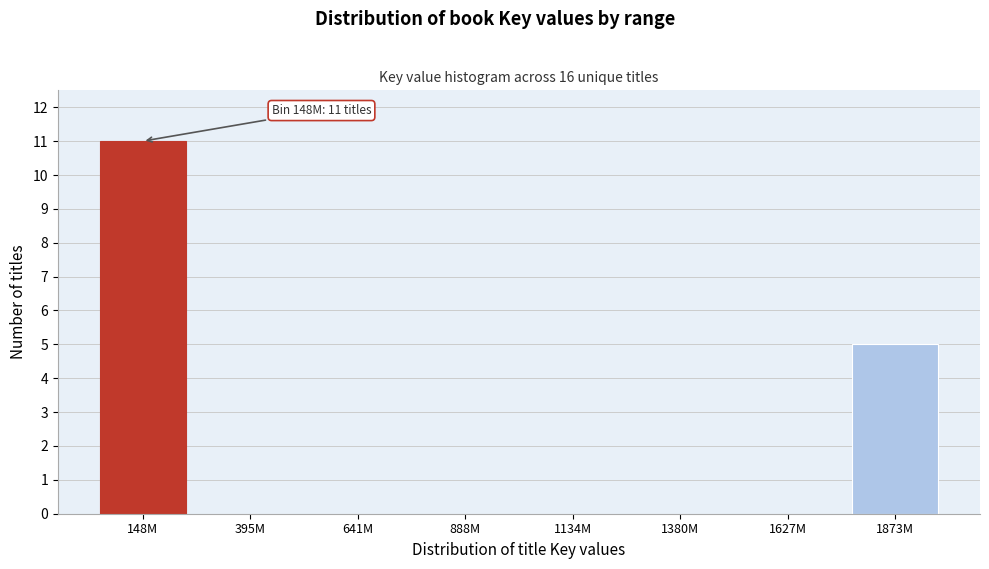

Reading left to right, list all the values displayed in this chart.

148M=11	395M=0	641M=0	888M=0	1134M=0	1380M=0	1627M=0	1873M=5